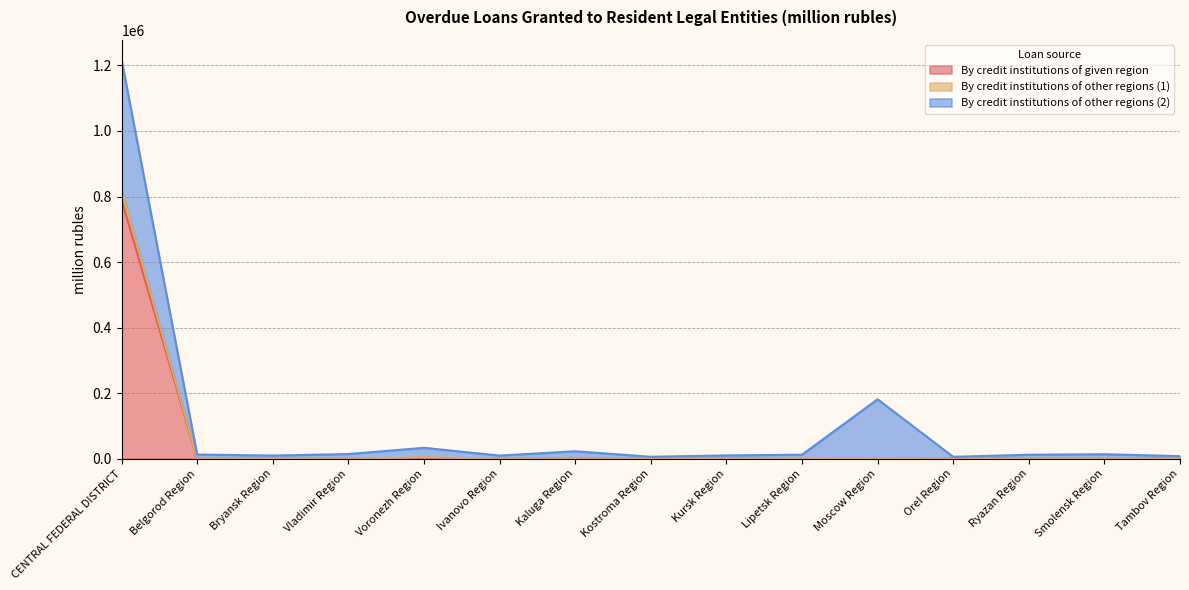

The By credit institutions of given region series shows 112 at Ivanovo Region. True or false?

True